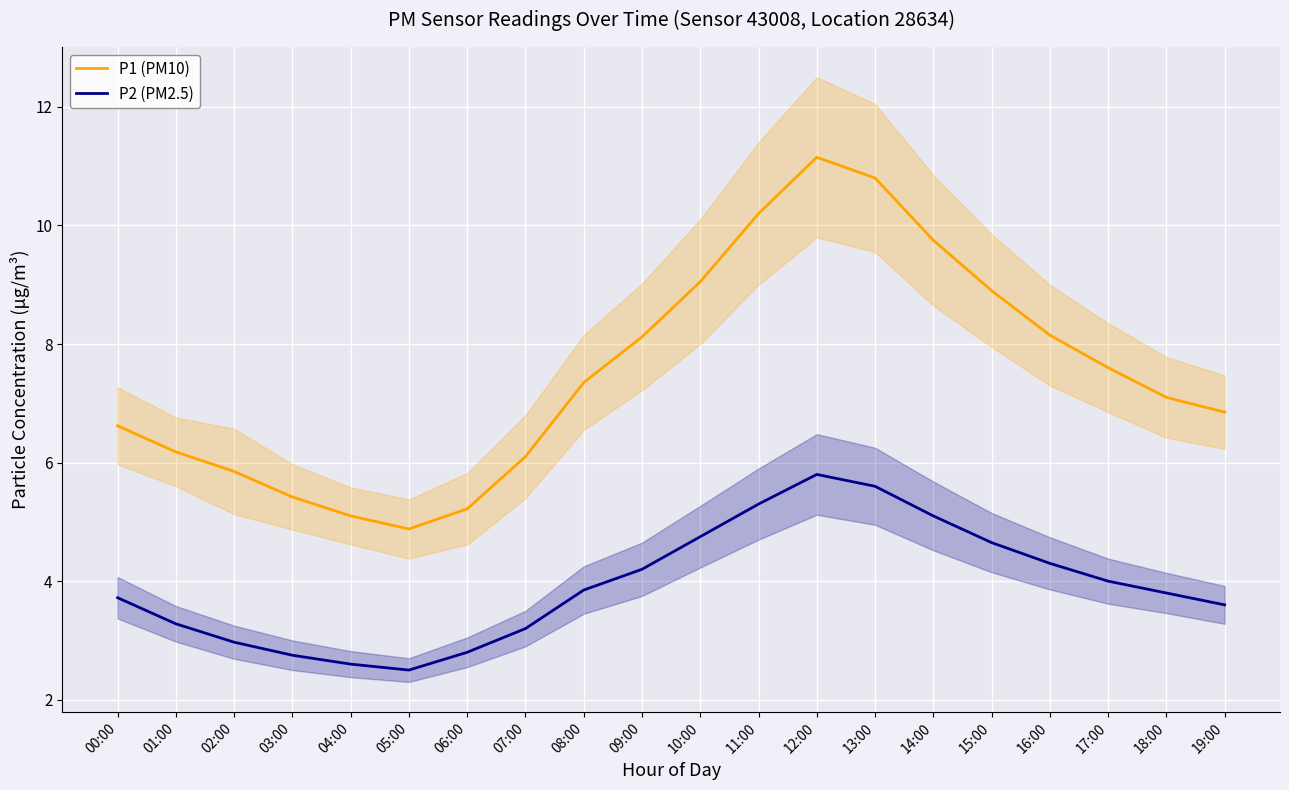

List the labels in order of P2 (PM2.5) value, largest first.

12:00, 13:00, 11:00, 14:00, 10:00, 15:00, 16:00, 09:00, 17:00, 08:00, 18:00, 00:00, 19:00, 01:00, 07:00, 02:00, 06:00, 03:00, 04:00, 05:00